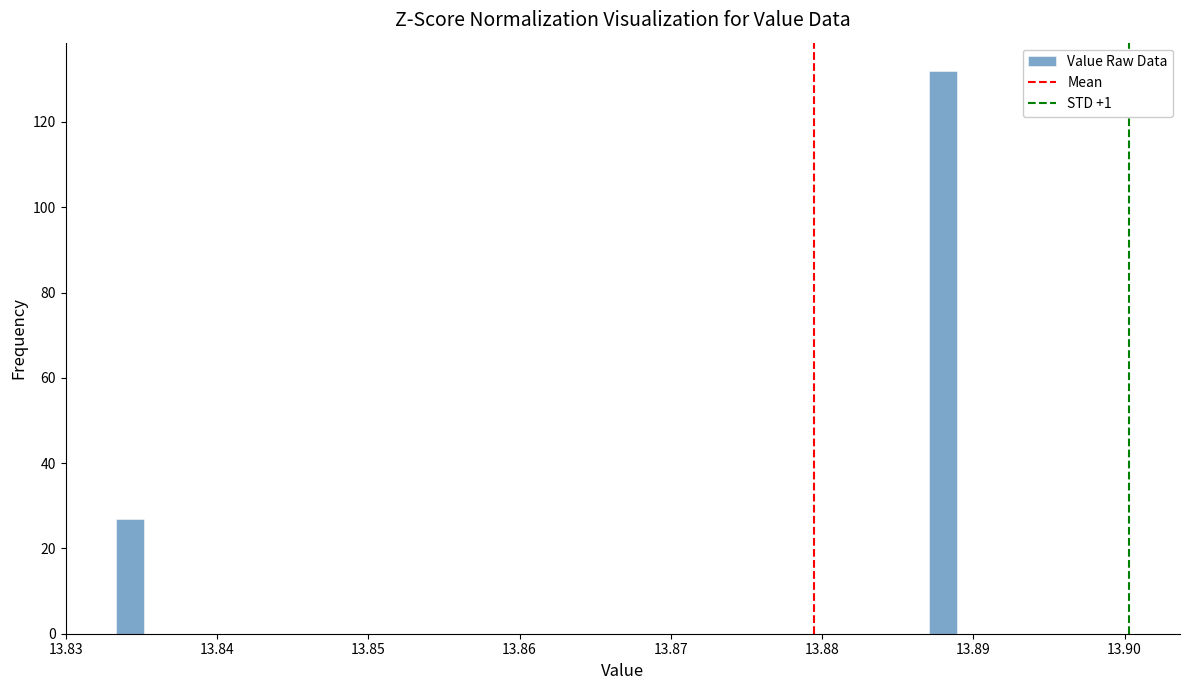

Read against the x-axis, roughly where is the centre of the tallest bar?

13.888